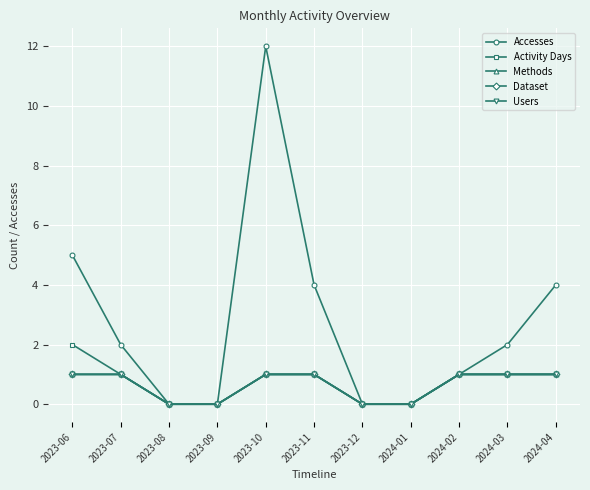

Is this an area chart (filled region under the line)?

No